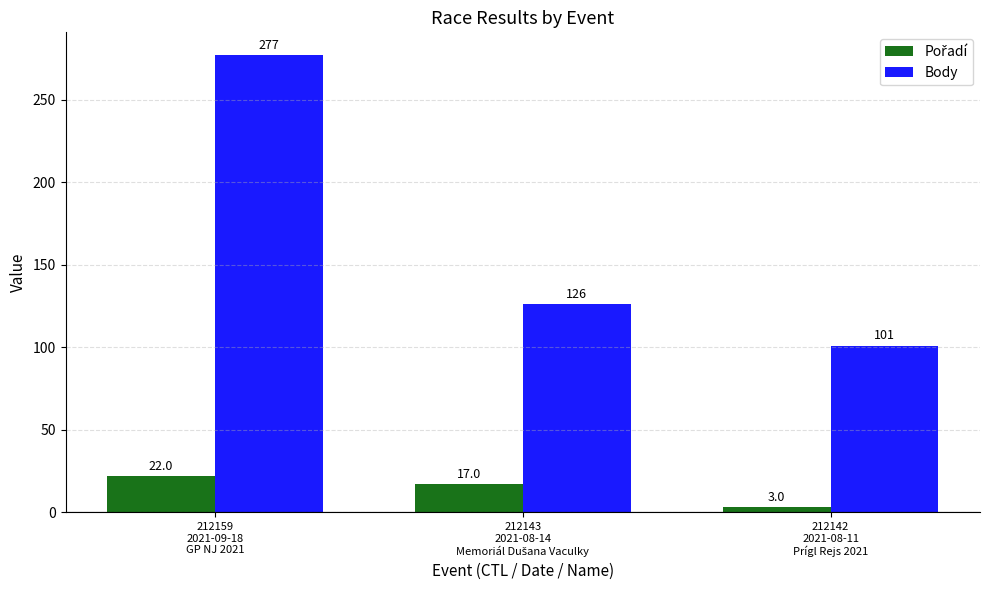

At which label does Body first exceed 126?

212159
2021-09-18
GP NJ 2021